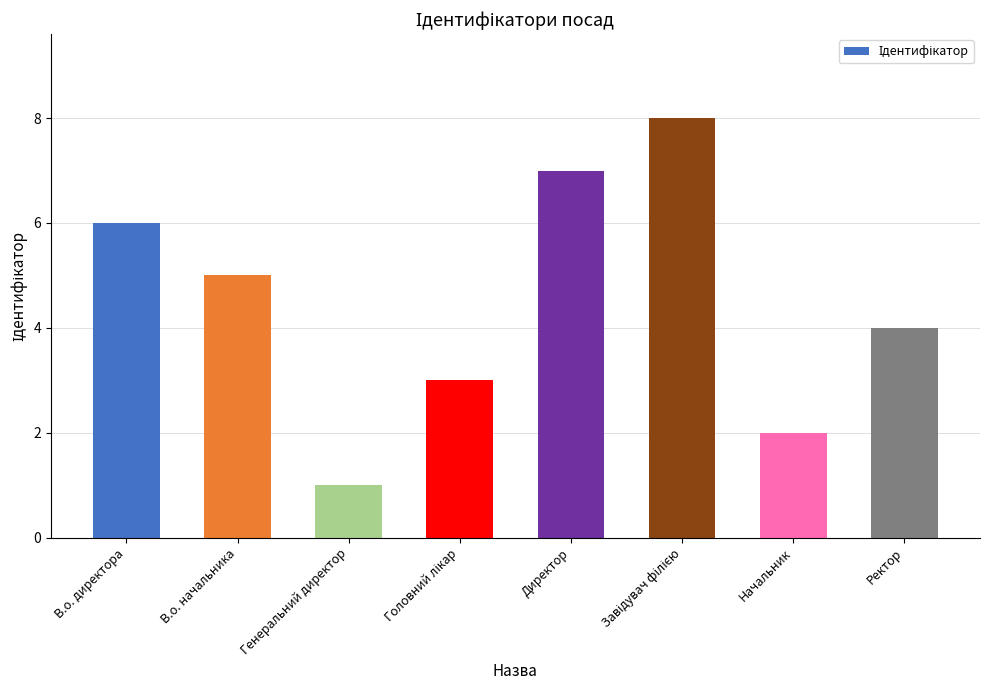

Reading right to left, transcribe all the data shown in this chart.

4	2	8	7	3	1	5	6